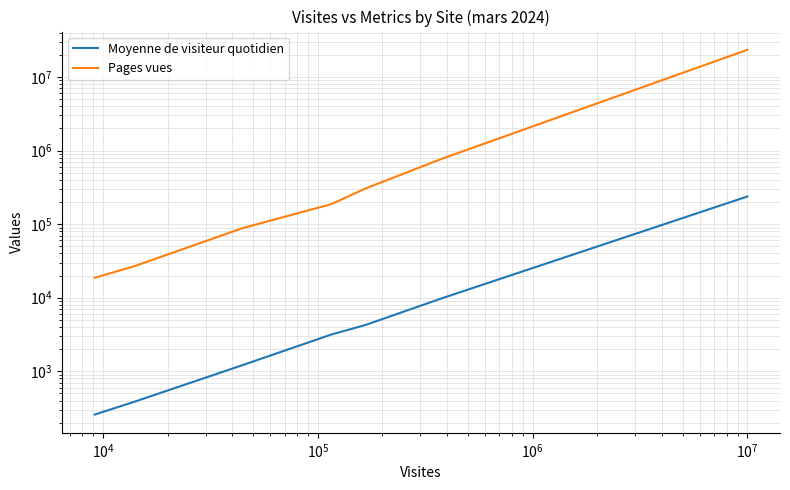

What is the label of the 4th point from the right?

$\mathdefault{10^{5}}$